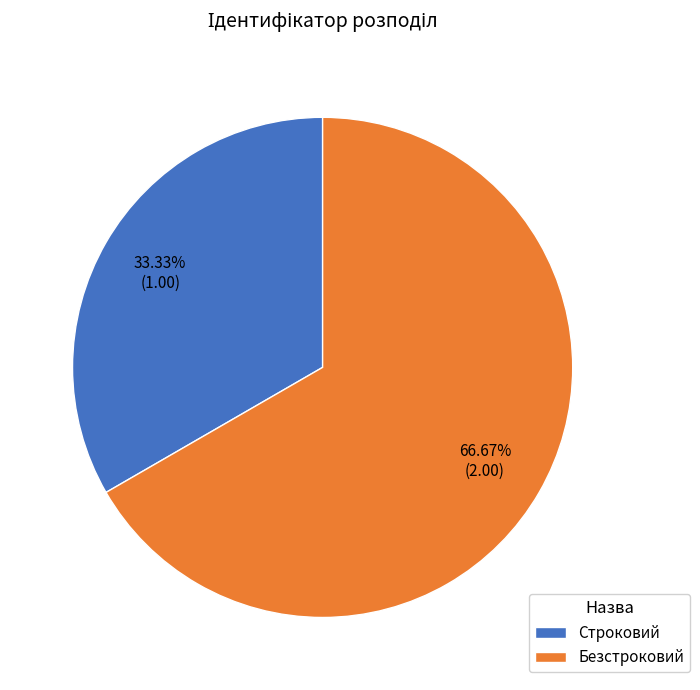

Approximately how many times larger is the value at Безстроковий compared to Строковий?

2.0